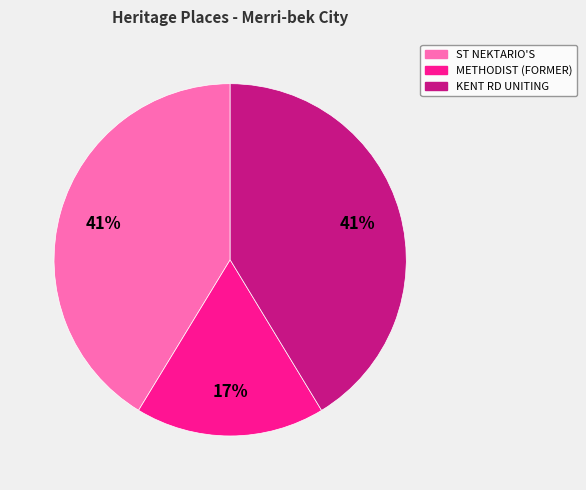

To the nearest percent, what is the average slice percentage?

33%